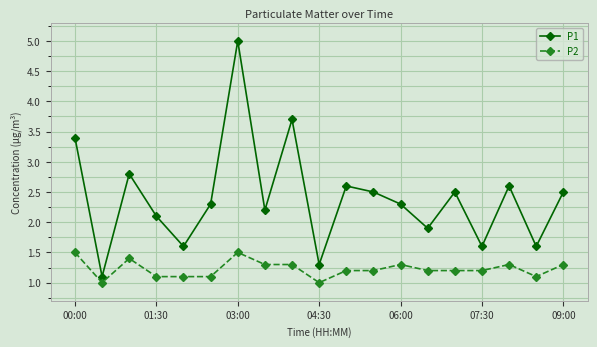

What is the sum of all P2 values?

23.3